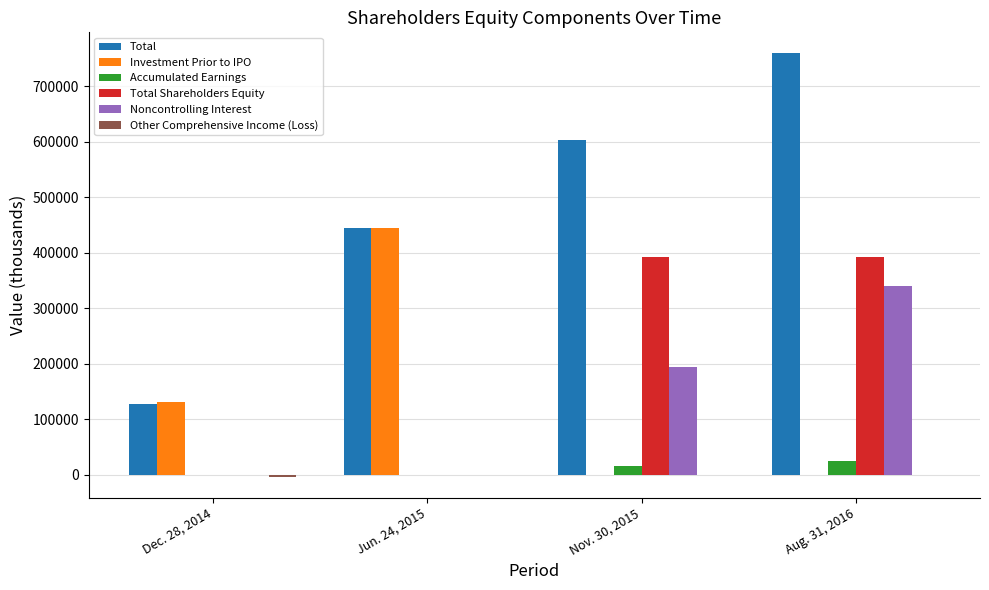

What is the sum of all Noncontrolling Interest values?

535063